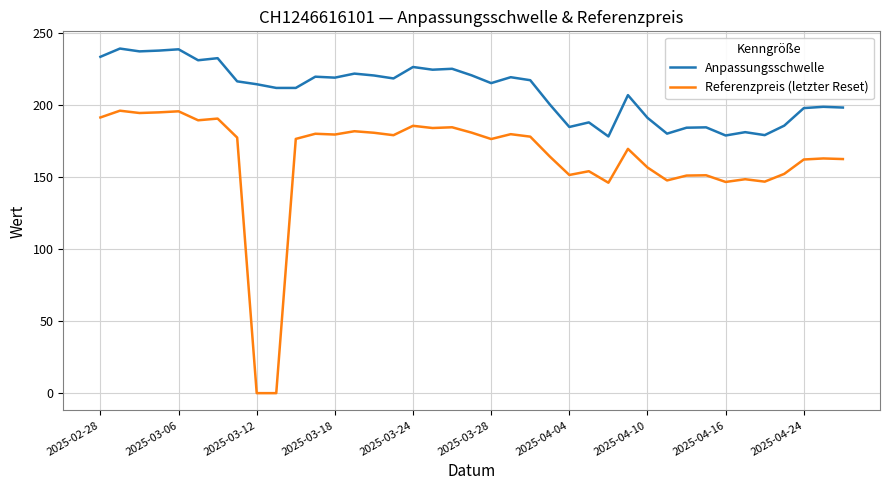

Which series has the largest total across all categories?

Anpassungsschwelle